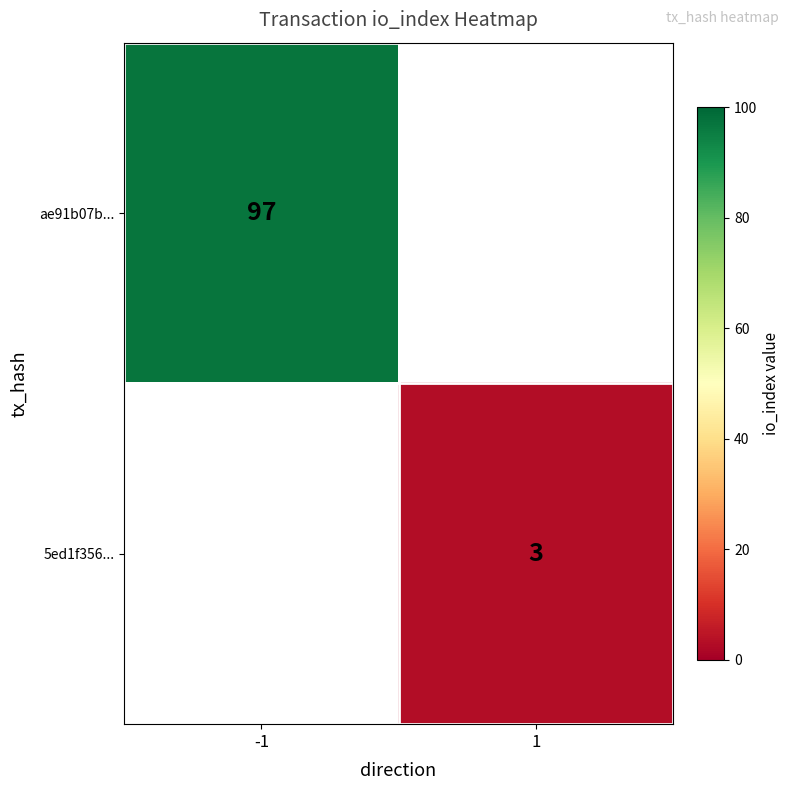

The ae91b07b... series shows 42.3 at -1. True or false?

False